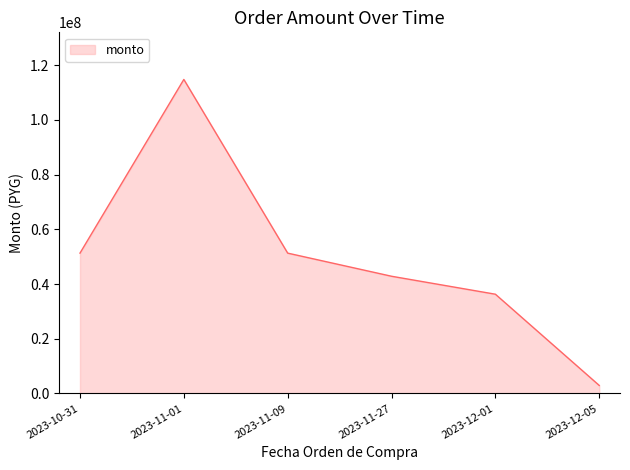

At which category does the data reach its first local peak?

2023-11-01